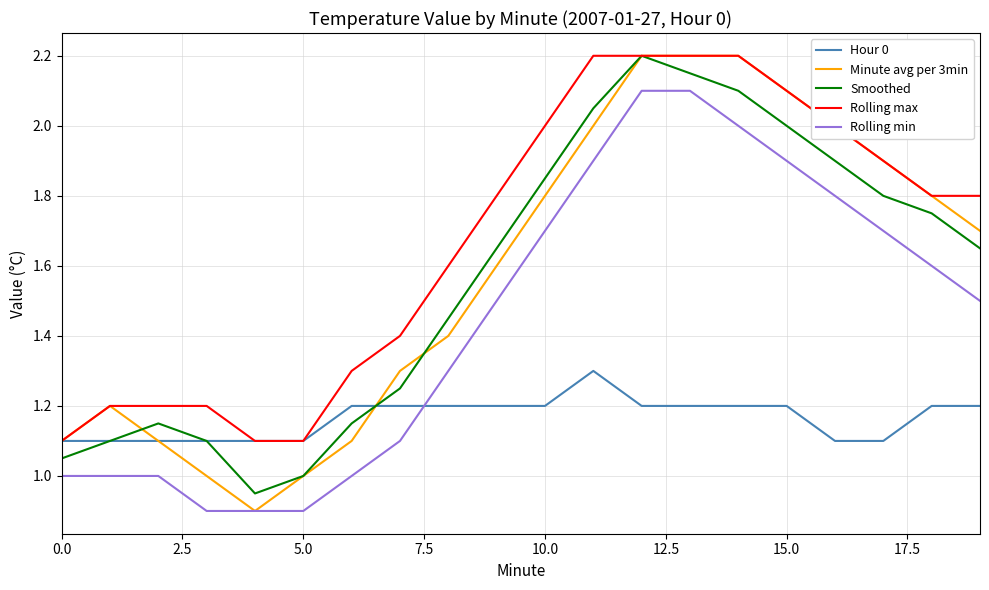

Which series has the largest total across all categories?

Rolling max